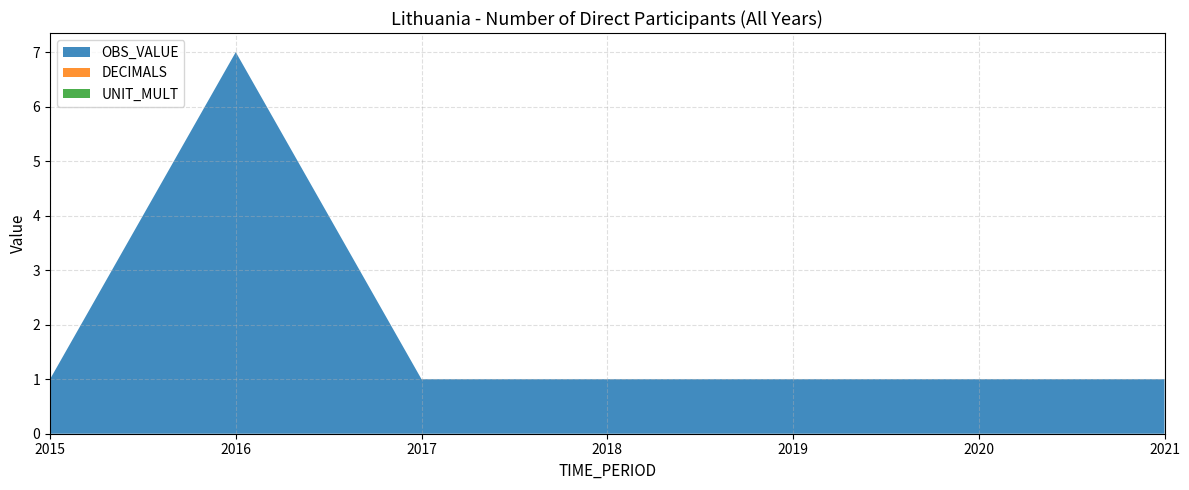

Reading left to right, transcribe all the data shown in this chart.

OBS_VALUE: 1	7	1	1	1	1	1
DECIMALS: 0	0	0	0	0	0	0
UNIT_MULT: 0	0	0	0	0	0	0